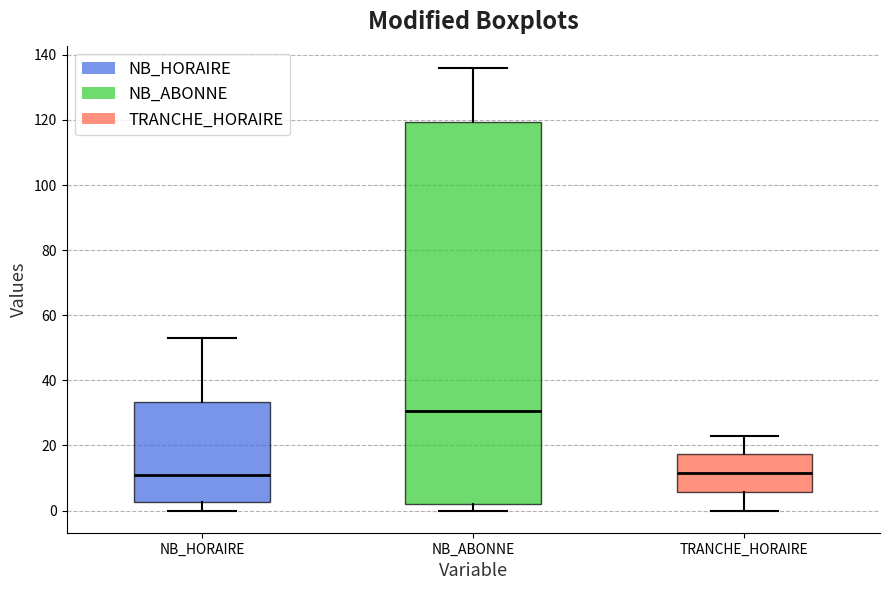

Reading left to right, transcribe this box plot: for each box, give where its median line is, the range the box spans, and where its two whiskers end, as read against the y-axis. The values are not printed on the chart, so give them approximately, as read against the axis.

NB_HORAIRE: median 12, box 2 to 34, whiskers 0 to 54
NB_ABONNE: median 30, box 2 to 120, whiskers 0 to 136
TRANCHE_HORAIRE: median 12, box 6 to 18, whiskers 0 to 24